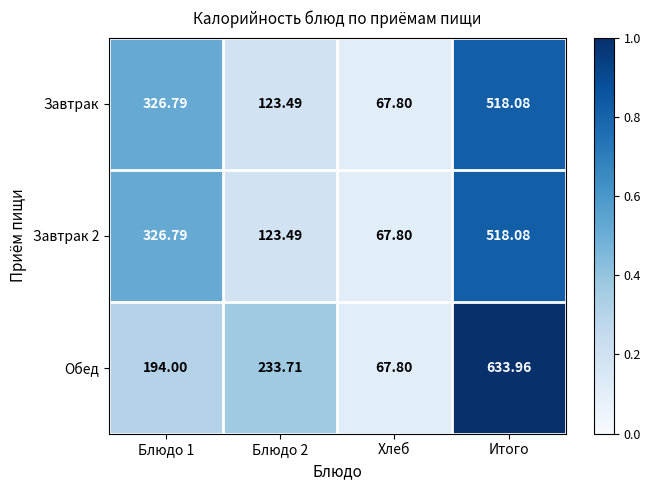

At which label does Обед reach its minimum?

Хлеб